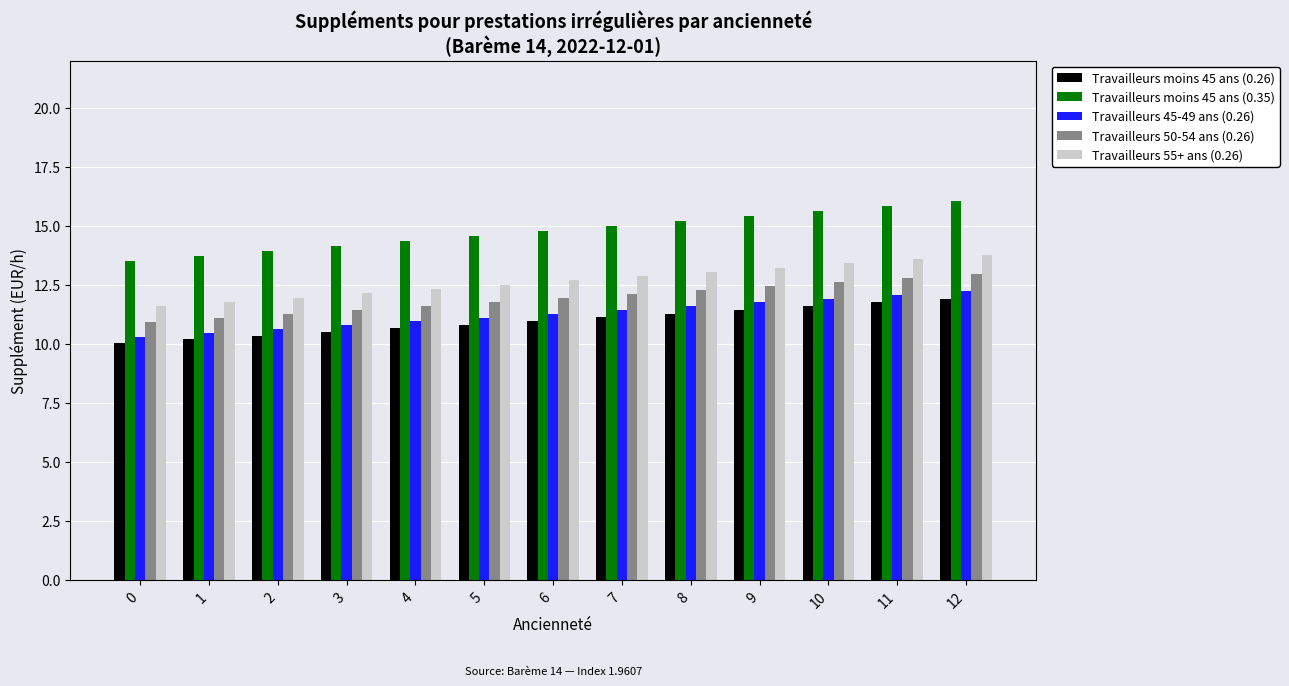

How many data points does each series have?

13